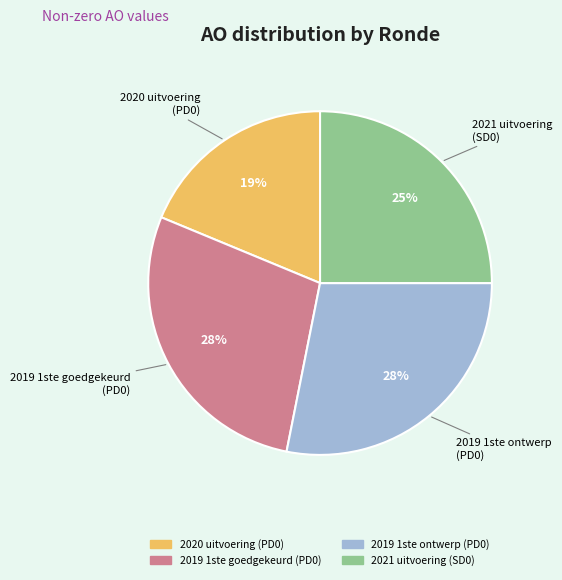

To the nearest percent, what is the average slice percentage?

25%